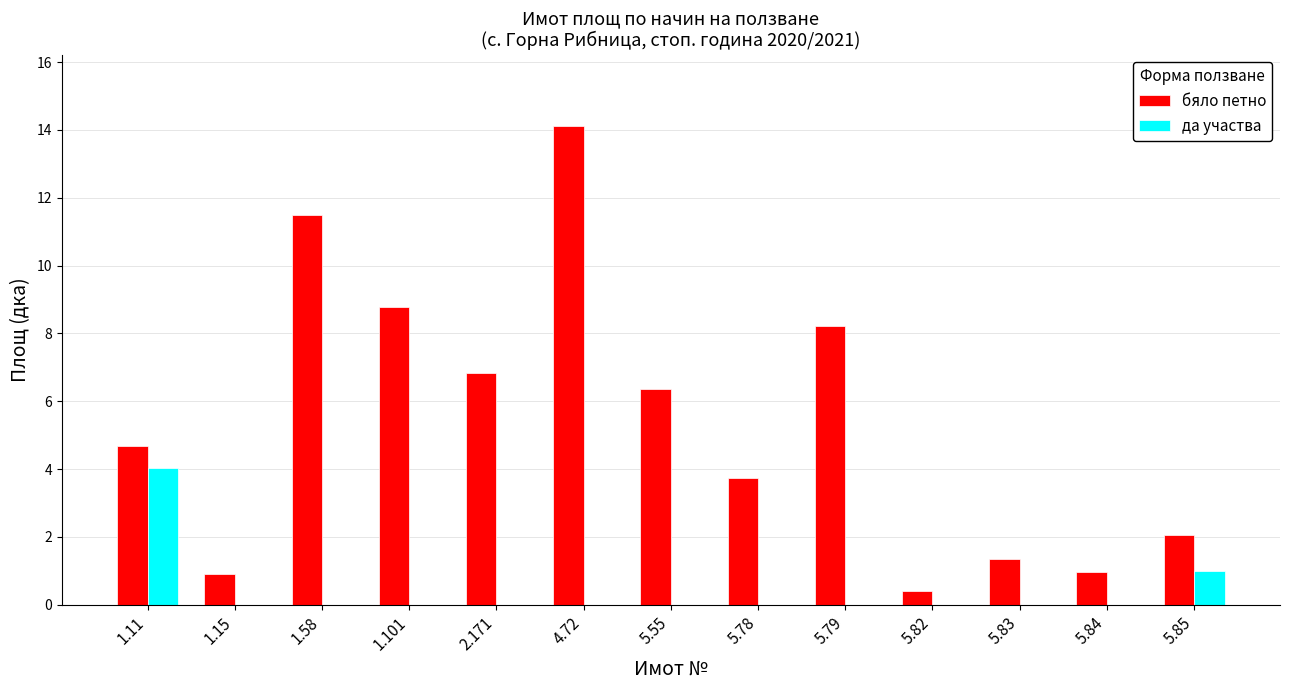

Are the bars horizontal?

No